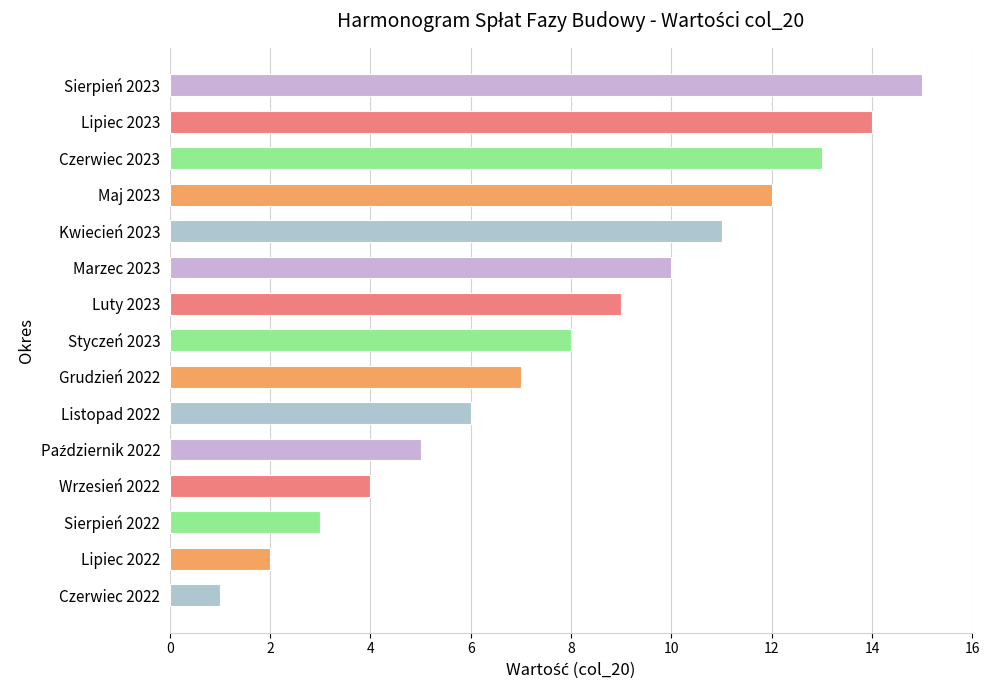

What is the change in value from Styczeń 2023 to Sierpień 2023?

+7